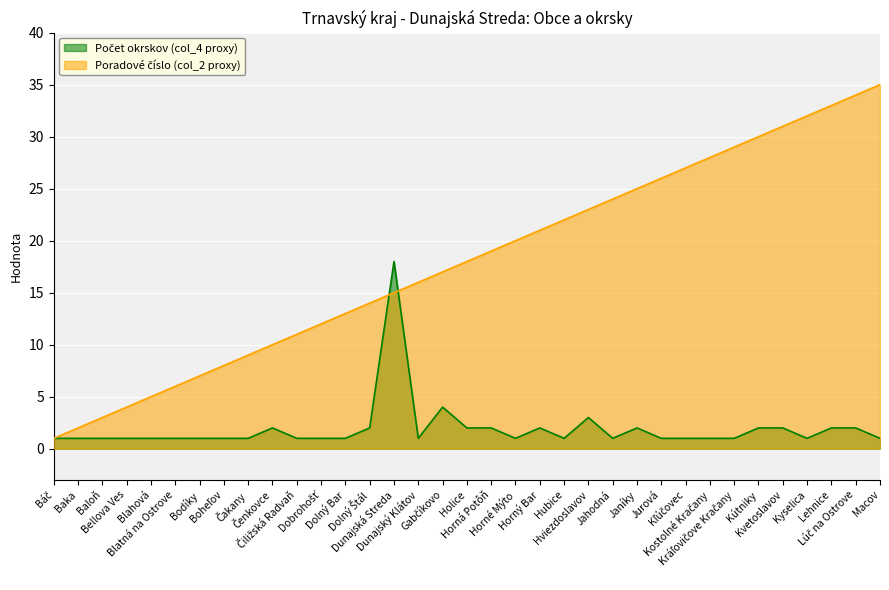

Reading right to left, transcribe all the data shown in this chart.

Počet okrskov (col_4 proxy): 1	2	2	1	2	2	1	1	1	1	2	1	3	1	2	1	2	2	4	1	18	2	1	1	1	2	1	1	1	1	1	1	1	1	1
Poradové číslo (col_2 proxy): 35	34	33	32	31	30	29	28	27	26	25	24	23	22	21	20	19	18	17	16	15	14	13	12	11	10	9	8	7	6	5	4	3	2	1